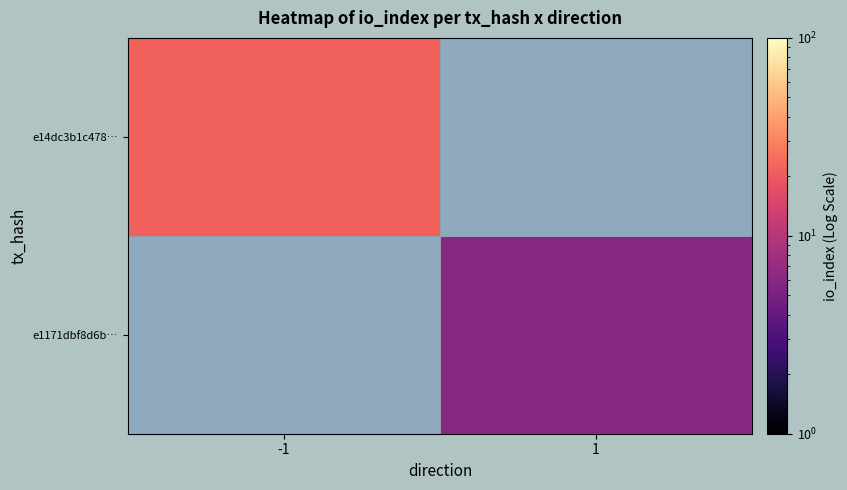

Between 1 and -1, which is larger?

-1